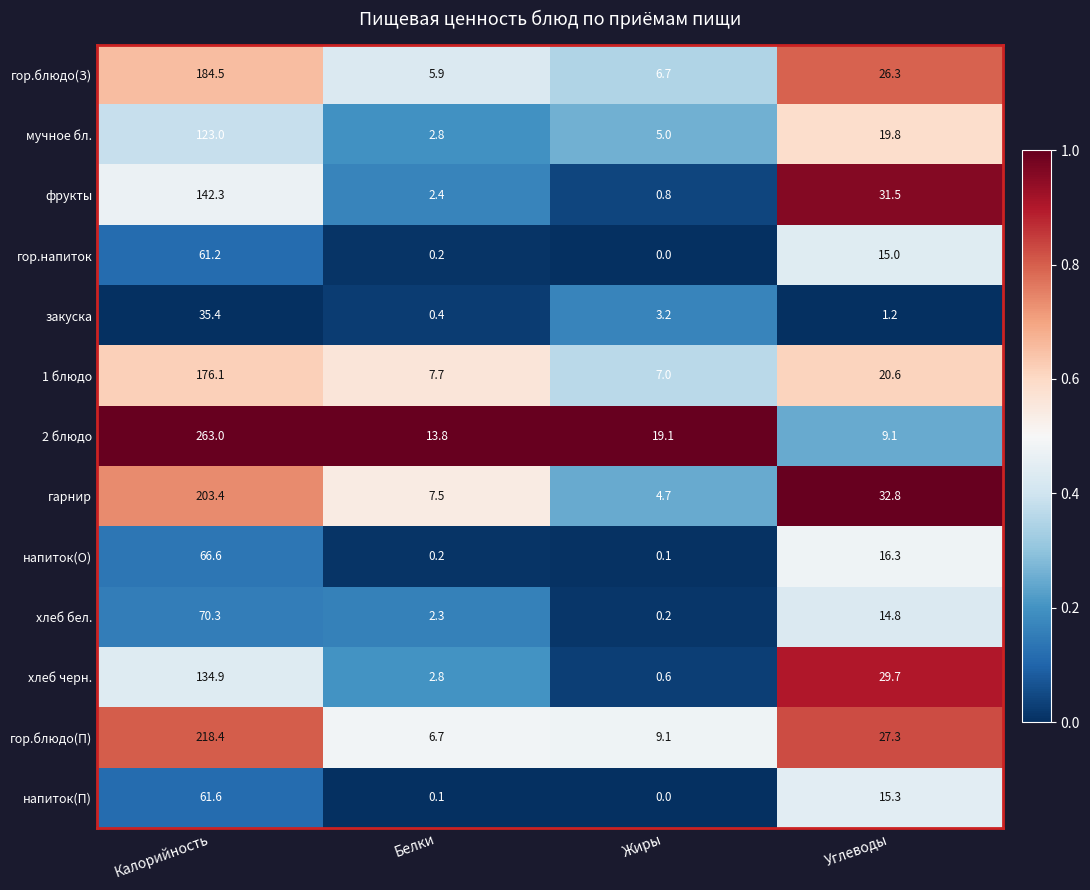

Between Белки and Углеводы, which series saw the biggest shift?

фрукты